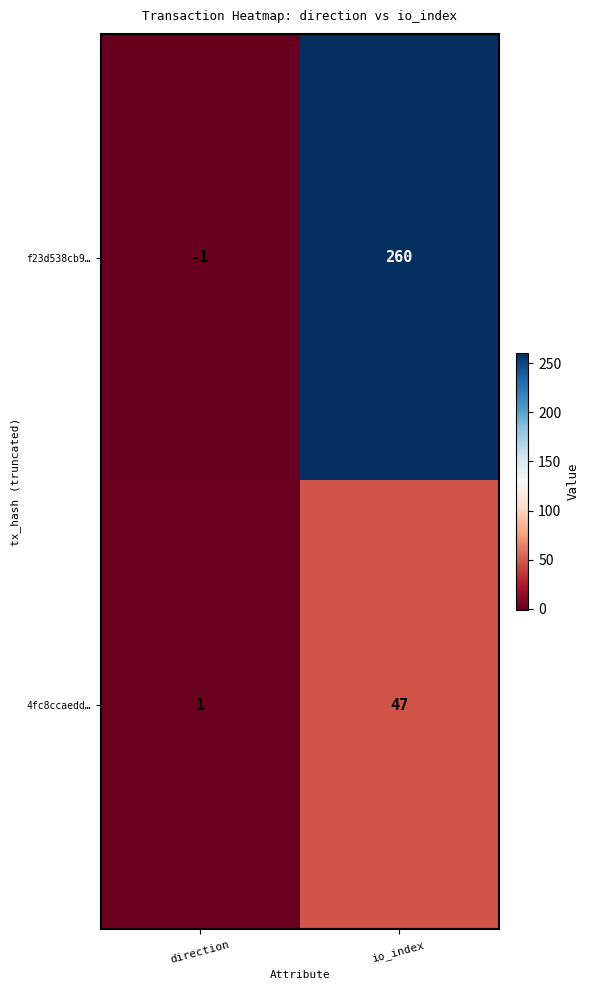

At io_index, list the series in order from largest to smallest.

f23d538cb9…, 4fc8ccaedd…